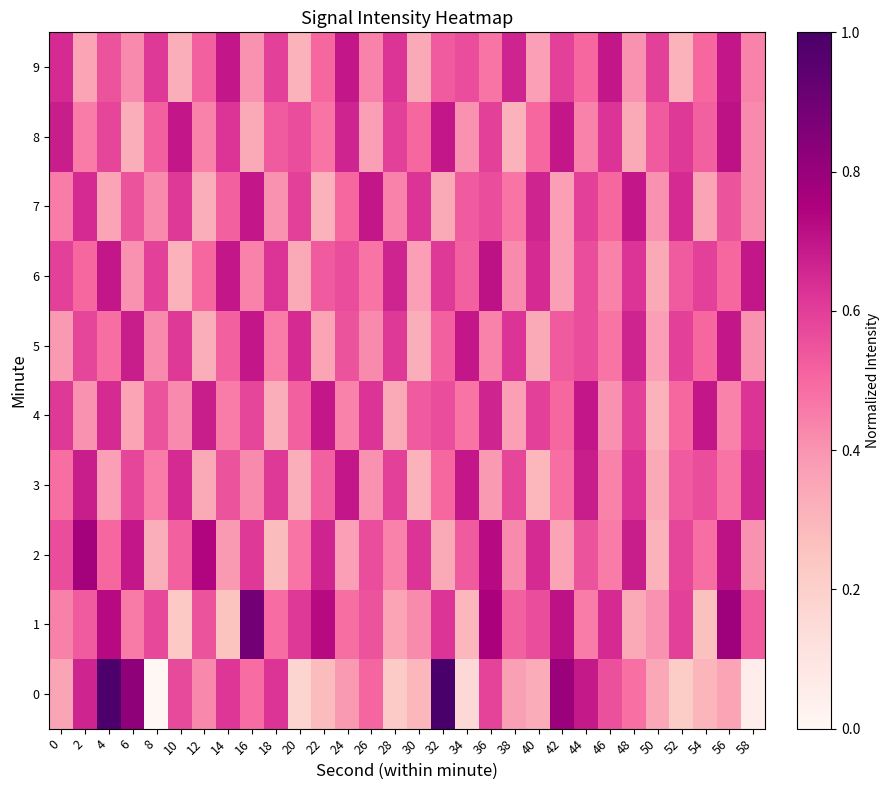

Reading left to right, list all the values displayed in this chart.

0: 0=0.4	2=0.7	4=1.0	6=0.8	8=0.0	10=0.6	12=0.4	14=0.6	16=0.5	18=0.6	20=0.2	22=0.3	24=0.4	26=0.5	28=0.2	30=0.3	32=1.0	34=0.2	36=0.6	38=0.4	40=0.3	42=0.8	44=0.7	46=0.6	48=0.5	50=0.3	52=0.2	54=0.3	56=0.4	58=0.1
1: 0=0.4	2=0.5	4=0.7	6=0.5	8=0.6	10=0.2	12=0.5	14=0.3	16=0.9	18=0.5	20=0.6	22=0.7	24=0.5	26=0.5	28=0.4	30=0.4	32=0.6	34=0.3	36=0.8	38=0.5	40=0.6	42=0.7	44=0.5	46=0.6	48=0.3	50=0.4	52=0.6	54=0.3	56=0.8	58=0.5
2: 0=0.6	2=0.8	4=0.5	6=0.7	8=0.3	10=0.5	12=0.7	14=0.4	16=0.6	18=0.3	20=0.5	22=0.7	24=0.4	26=0.6	28=0.4	30=0.6	32=0.3	34=0.5	36=0.7	38=0.4	40=0.6	42=0.4	44=0.5	46=0.5	48=0.7	50=0.3	52=0.6	54=0.5	56=0.7	58=0.4
3: 0=0.5	2=0.7	4=0.4	6=0.6	8=0.5	10=0.6	12=0.3	14=0.5	16=0.4	18=0.6	20=0.3	22=0.5	24=0.7	26=0.4	28=0.6	30=0.3	32=0.5	34=0.7	36=0.4	38=0.6	40=0.3	42=0.5	44=0.7	46=0.4	48=0.6	50=0.3	52=0.5	54=0.6	56=0.5	58=0.7
4: 0=0.6	2=0.4	4=0.6	6=0.4	8=0.5	10=0.4	12=0.7	14=0.5	16=0.6	18=0.3	20=0.5	22=0.7	24=0.4	26=0.6	28=0.3	30=0.5	32=0.6	34=0.5	36=0.7	38=0.4	40=0.6	42=0.5	44=0.7	46=0.4	48=0.6	50=0.3	52=0.5	54=0.7	56=0.4	58=0.6
5: 0=0.4	2=0.6	4=0.5	6=0.7	8=0.4	10=0.6	12=0.3	14=0.5	16=0.7	18=0.5	20=0.6	22=0.4	24=0.5	26=0.4	28=0.6	30=0.3	32=0.5	34=0.7	36=0.4	38=0.6	40=0.3	42=0.5	44=0.6	46=0.5	48=0.7	50=0.4	52=0.6	54=0.5	56=0.7	58=0.4
6: 0=0.6	2=0.5	4=0.7	6=0.4	8=0.6	10=0.3	12=0.5	14=0.7	16=0.4	18=0.6	20=0.3	22=0.5	24=0.6	26=0.5	28=0.7	30=0.4	32=0.6	34=0.5	36=0.7	38=0.4	40=0.6	42=0.4	44=0.6	46=0.4	48=0.6	50=0.3	52=0.5	54=0.6	56=0.5	58=0.7
7: 0=0.5	2=0.6	4=0.4	6=0.5	8=0.4	10=0.6	12=0.3	14=0.5	16=0.7	18=0.4	20=0.6	22=0.3	24=0.5	26=0.7	28=0.4	30=0.6	32=0.3	34=0.5	36=0.6	38=0.5	40=0.7	42=0.4	44=0.6	46=0.5	48=0.7	50=0.4	52=0.6	54=0.4	56=0.5	58=0.4
8: 0=0.7	2=0.5	4=0.6	6=0.3	8=0.5	10=0.7	12=0.4	14=0.6	16=0.3	18=0.5	20=0.6	22=0.5	24=0.7	26=0.4	28=0.6	30=0.5	32=0.7	34=0.4	36=0.6	38=0.3	40=0.5	42=0.7	44=0.4	46=0.6	48=0.3	50=0.5	52=0.6	54=0.5	56=0.7	58=0.4
9: 0=0.6	2=0.4	4=0.5	6=0.4	8=0.6	10=0.3	12=0.5	14=0.7	16=0.4	18=0.6	20=0.3	22=0.5	24=0.7	26=0.4	28=0.6	30=0.3	32=0.5	34=0.6	36=0.5	38=0.7	40=0.4	42=0.6	44=0.5	46=0.7	48=0.4	50=0.6	52=0.3	54=0.5	56=0.7	58=0.4